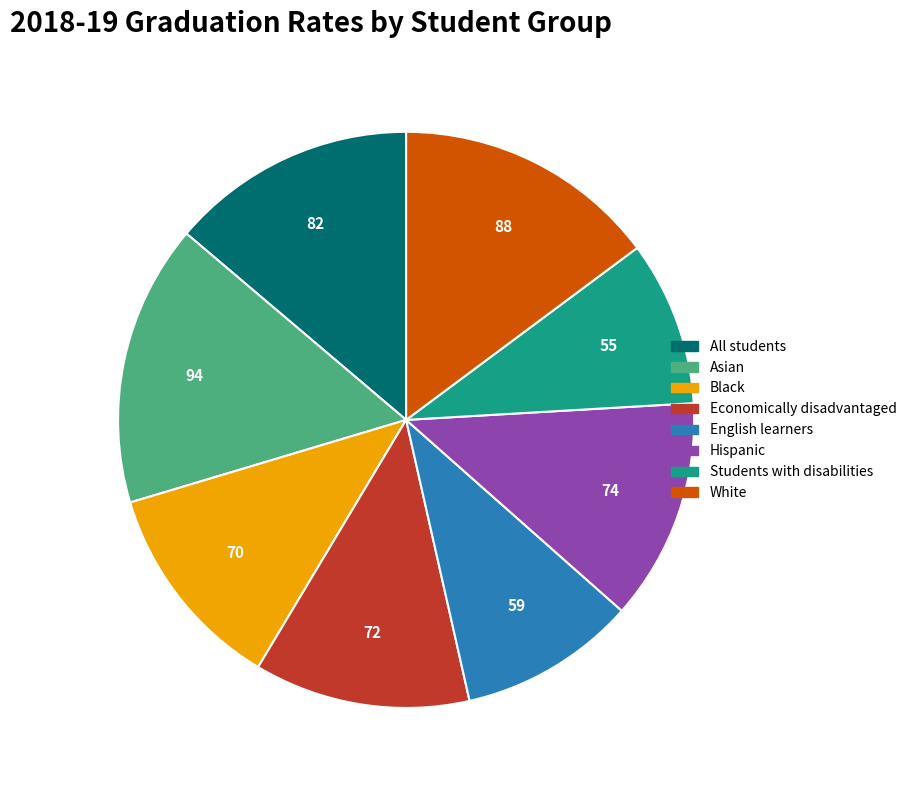

The Asian slice represents 16% of the pie. True or false?

True